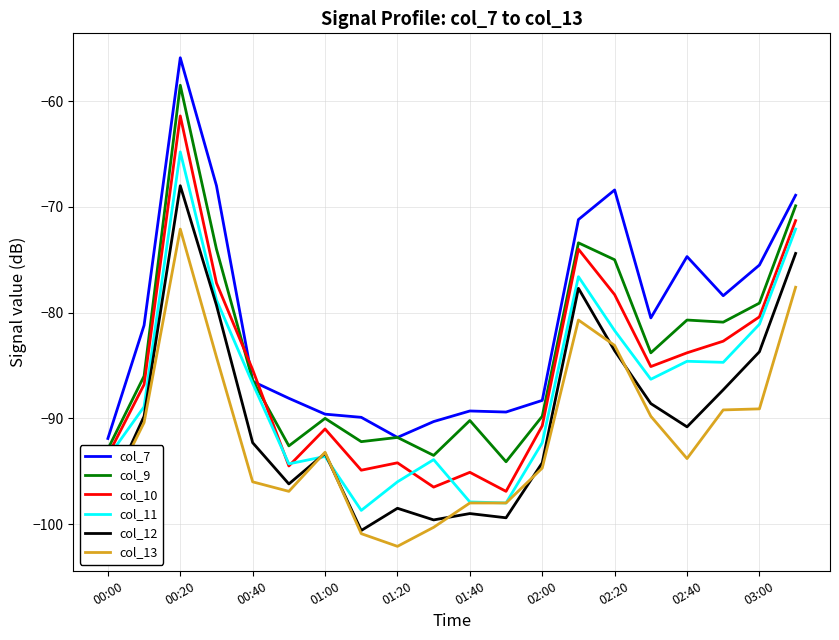

Rank the series by their maximum value, from highest to lowest.

col_7, col_9, col_10, col_11, col_12, col_13